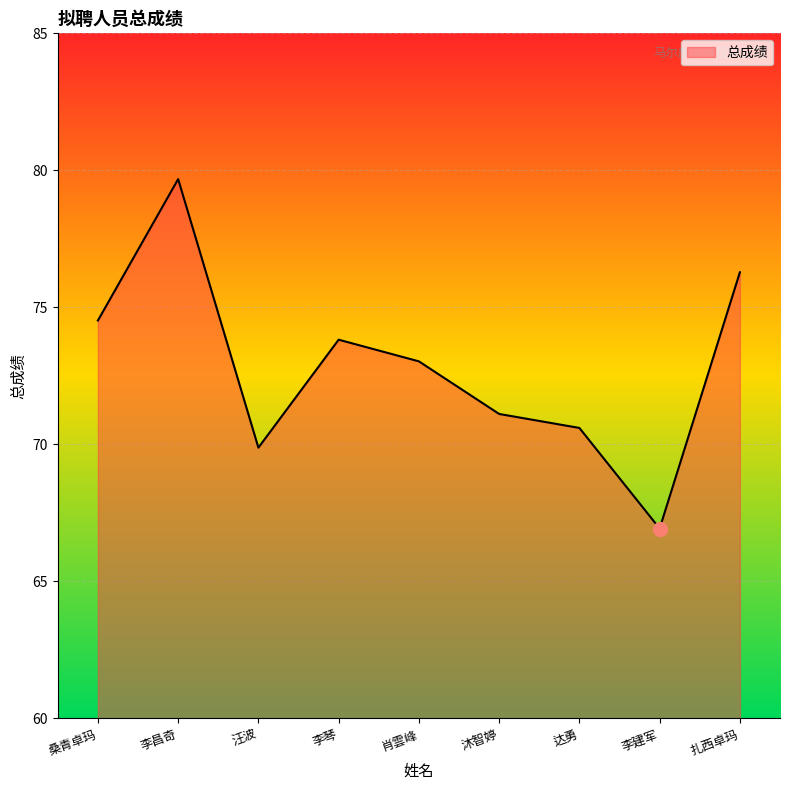

What is the average value?

72.9